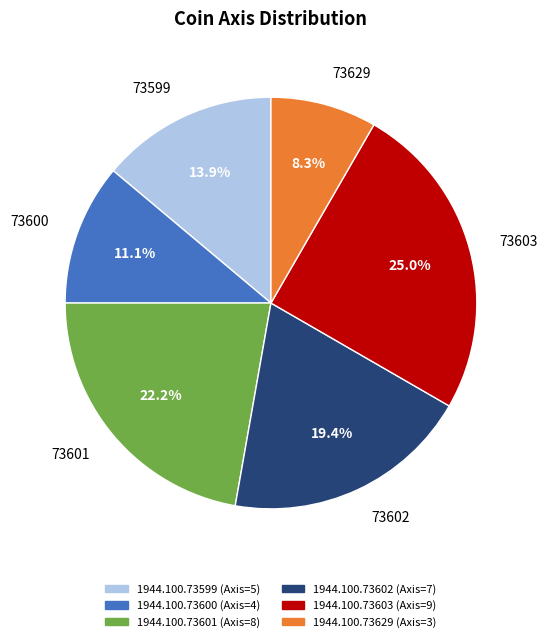

Does any single category account for the majority?

No